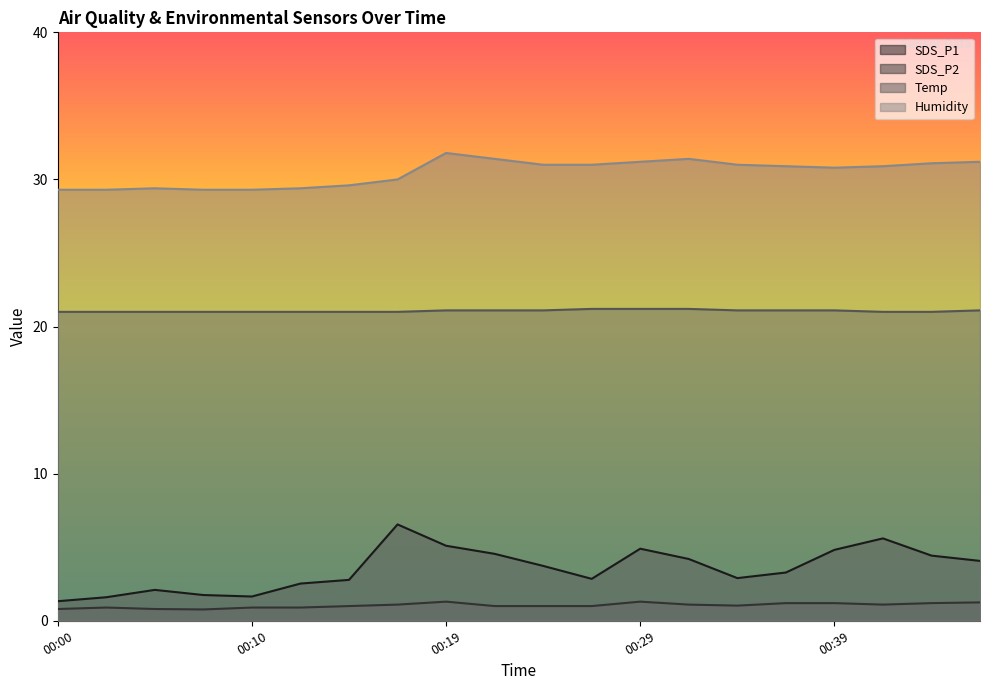

Rank the categories by Humidity value from lowest to highest.

00:00, 00:02, 00:07, 00:10, 00:05, 00:12, 00:14, 00:17, 00:39, 00:36, 00:41, 00:24, 00:27, 00:34, 00:44, 00:29, 00:46, 00:22, 00:31, 00:19